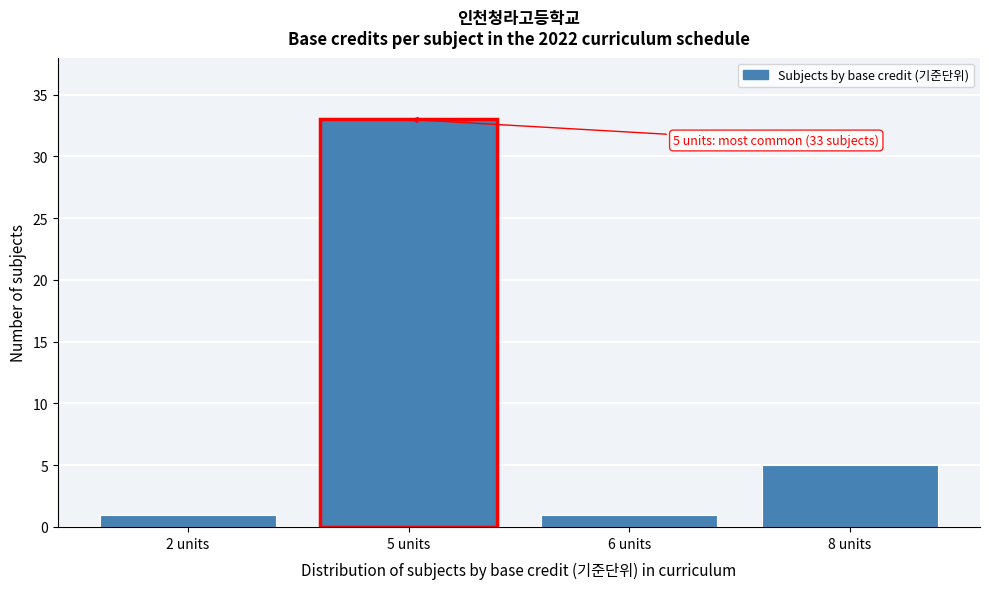

Reading left to right, what are all the values shown in this chart?

2 units=1	5 units=33	6 units=1	8 units=5